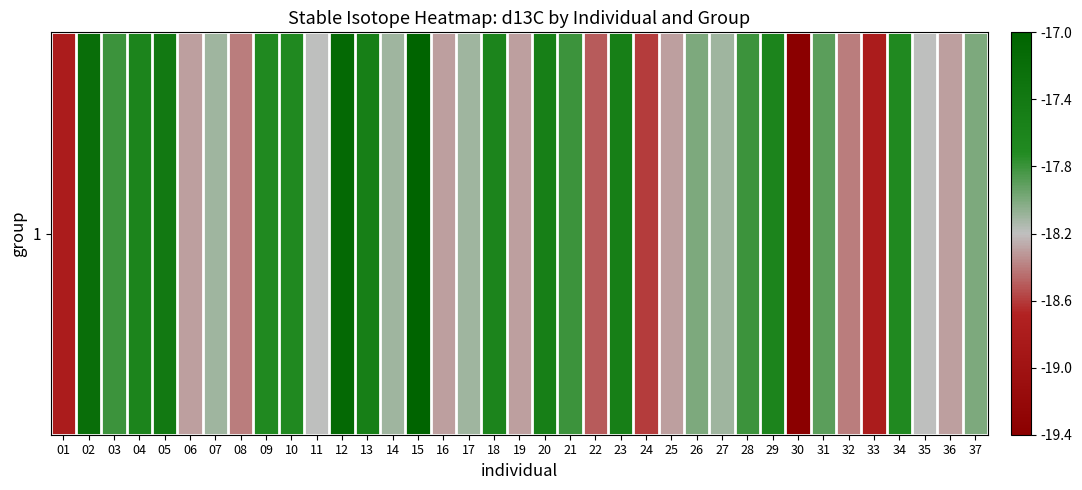

What is the difference between the second highest and minimum values?

2.3